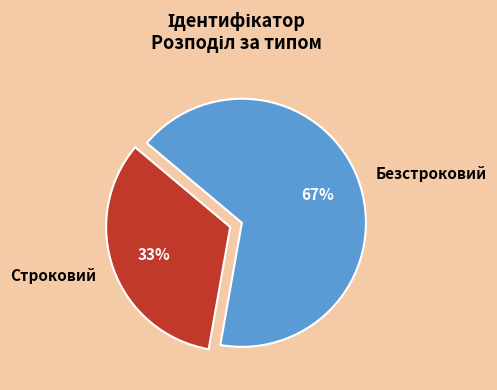

Does any single category account for the majority?

Yes